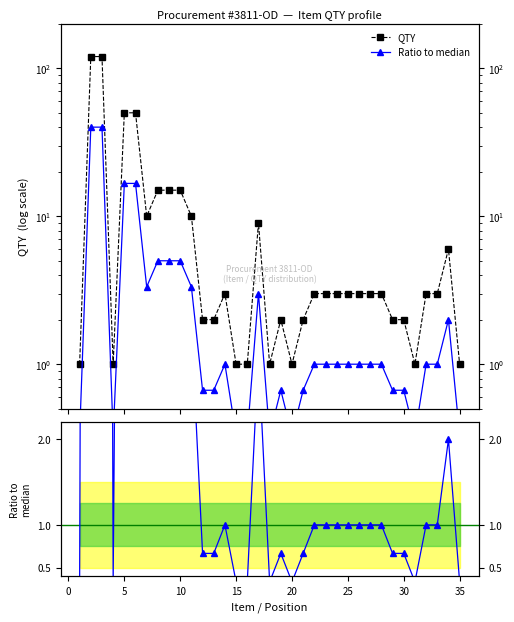

True or false: Ratio to median has more than 1 points higher than both neighbors.

True